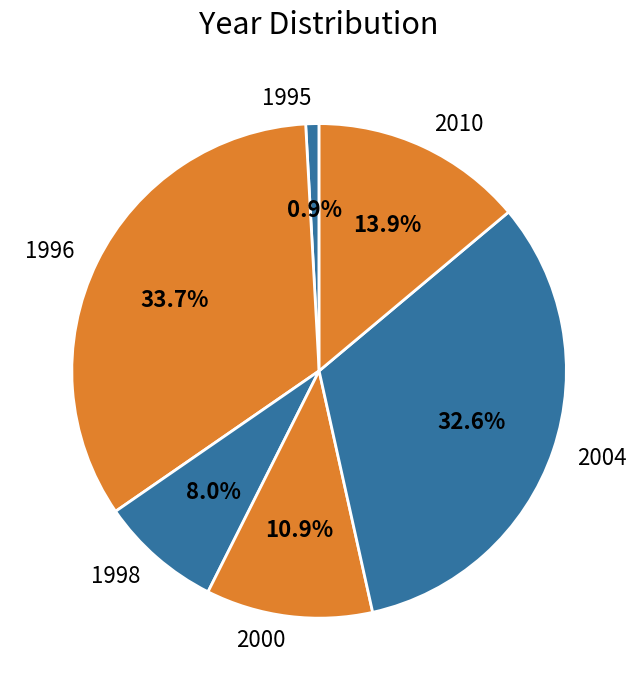

To the nearest percent, what is the average slice percentage?

17%